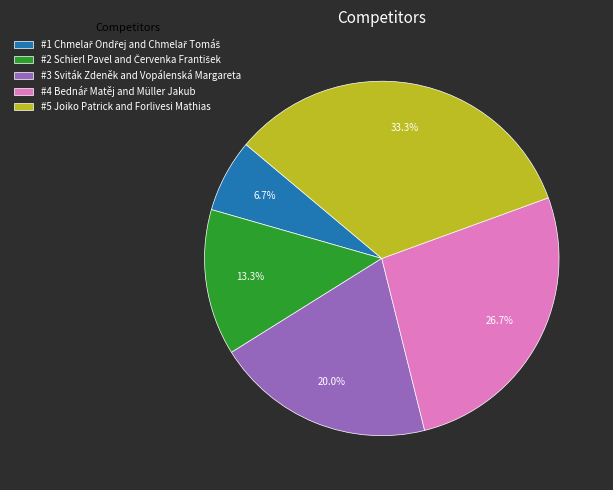

What is the largest slice in the pie chart?

#5 Joiko Patrick and Forlivesi Mathias